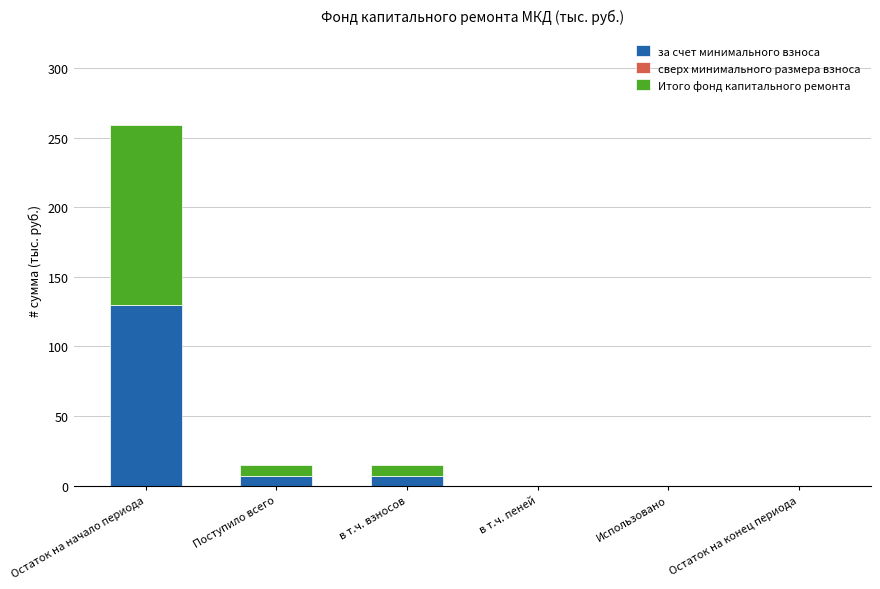

Is it true that за счет минимального взноса equals 79.0 at Использовано?

False